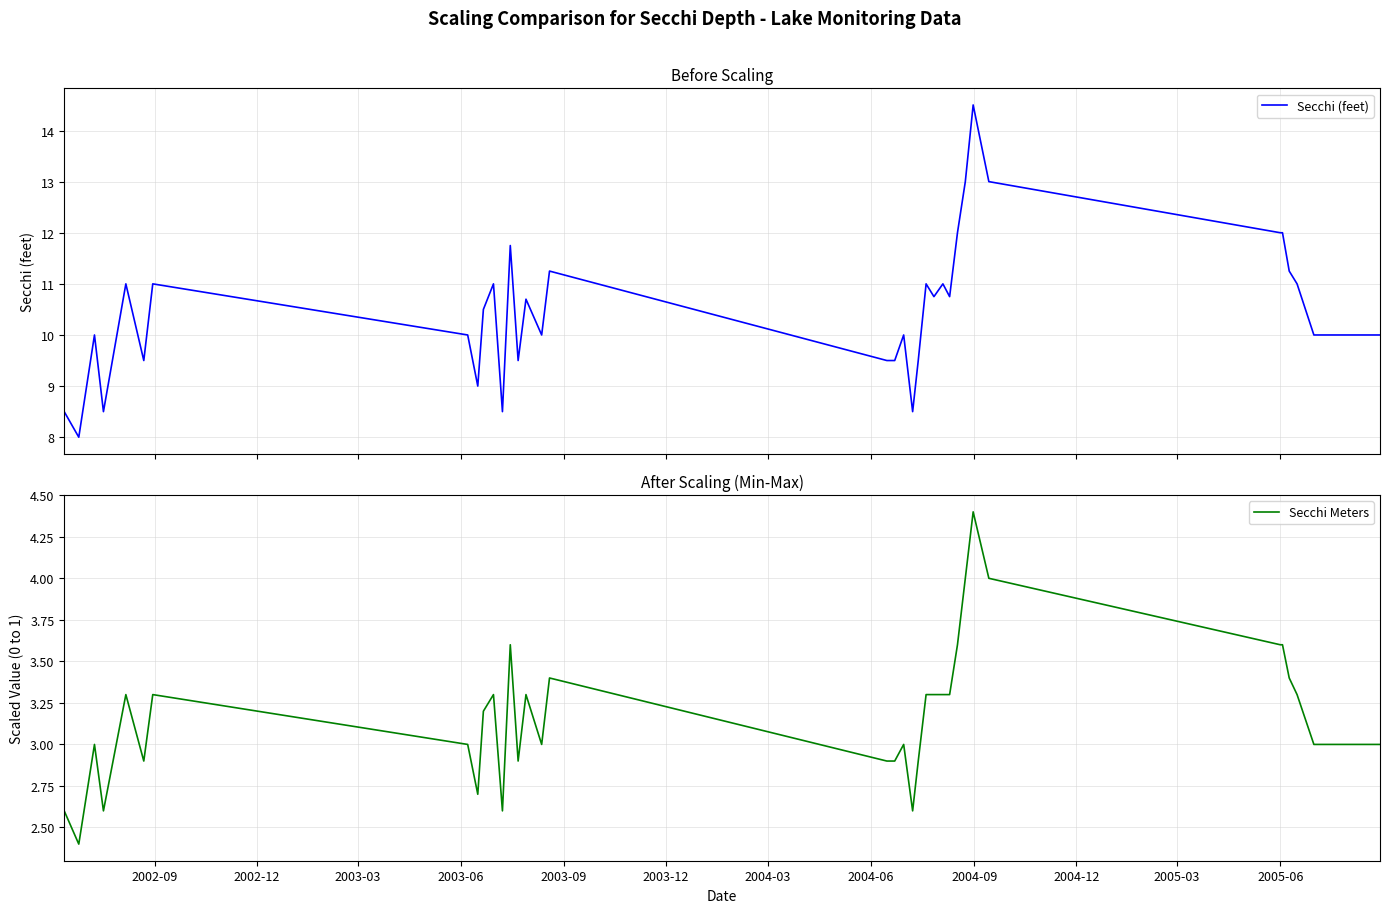

List the series in order of their overall mean, highest first.

Secchi (feet), Secchi Meters